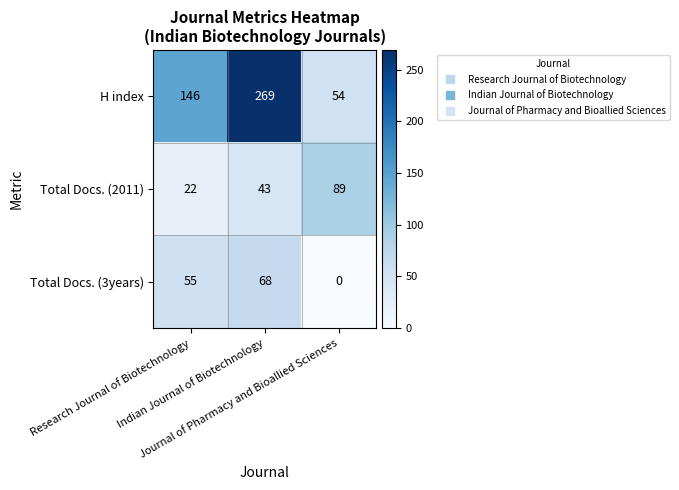

How many data points does each series have?

3